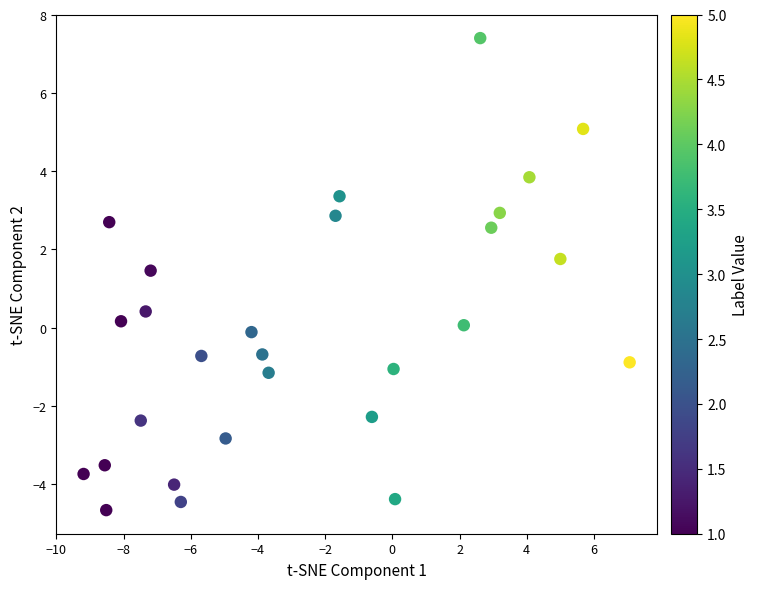

What is the range of Y values (max minus min)?

12.1